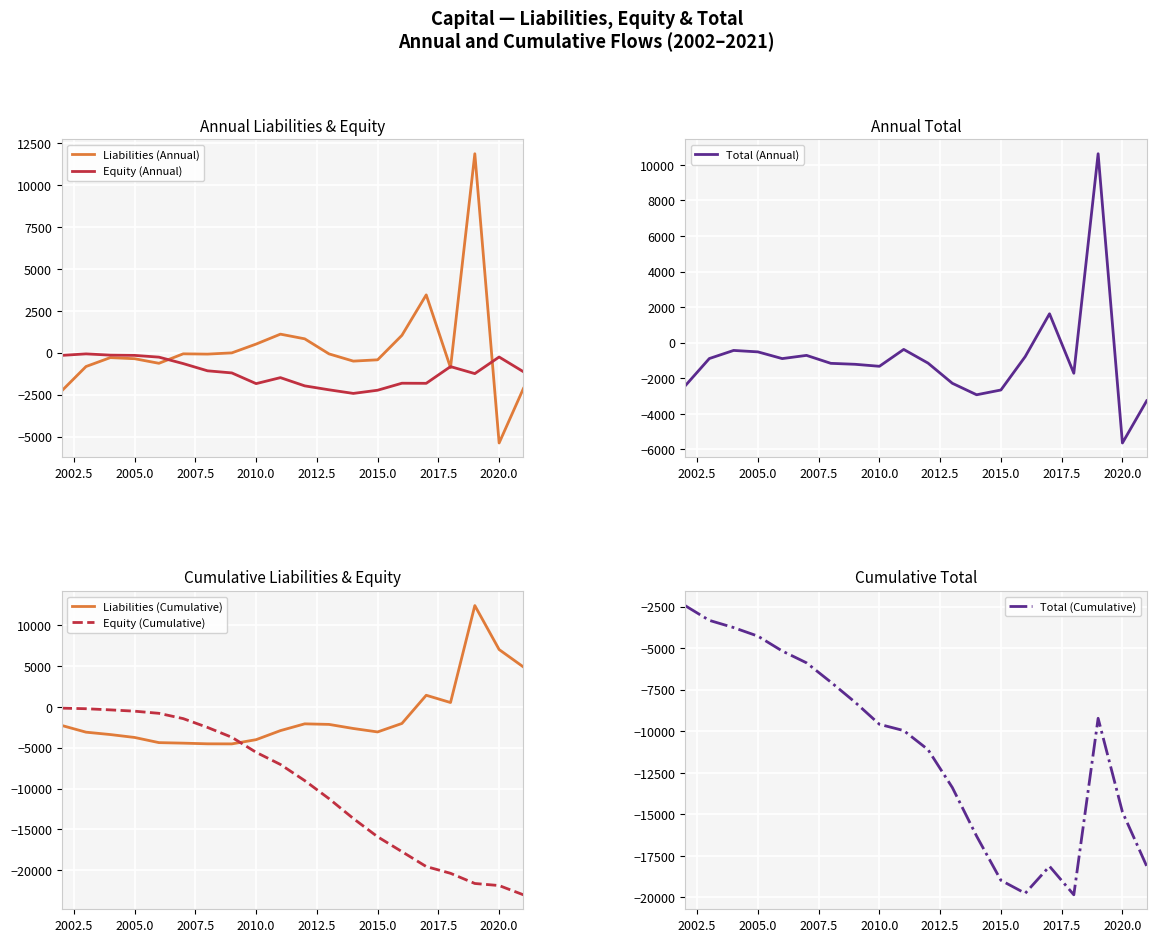

The value of Equity (Cumulative) at 2020.0 is -21869.4. True or false?

True